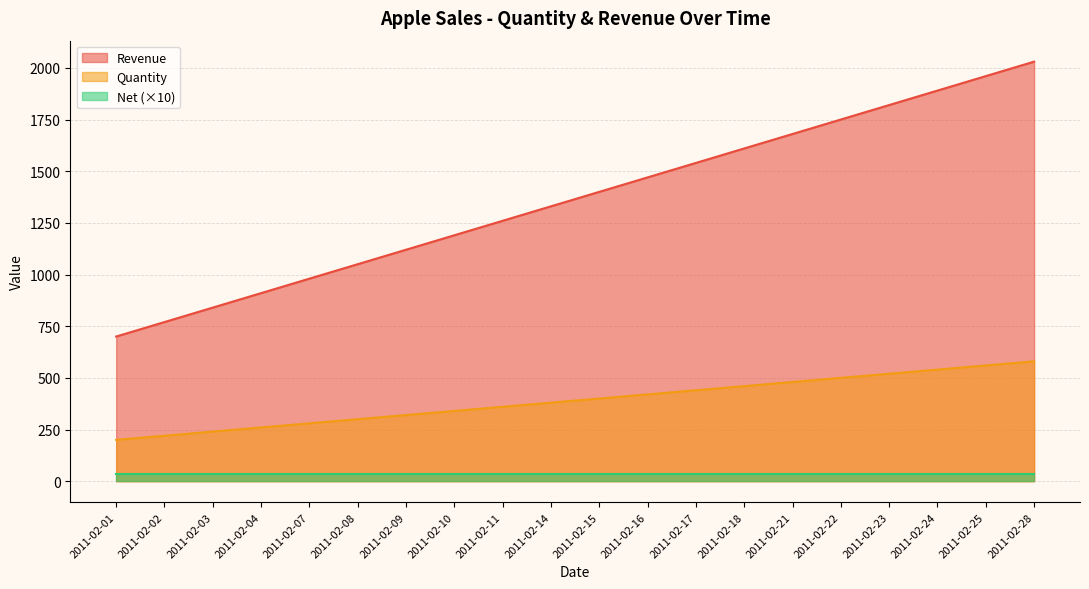

Which series has the largest total across all categories?

Revenue